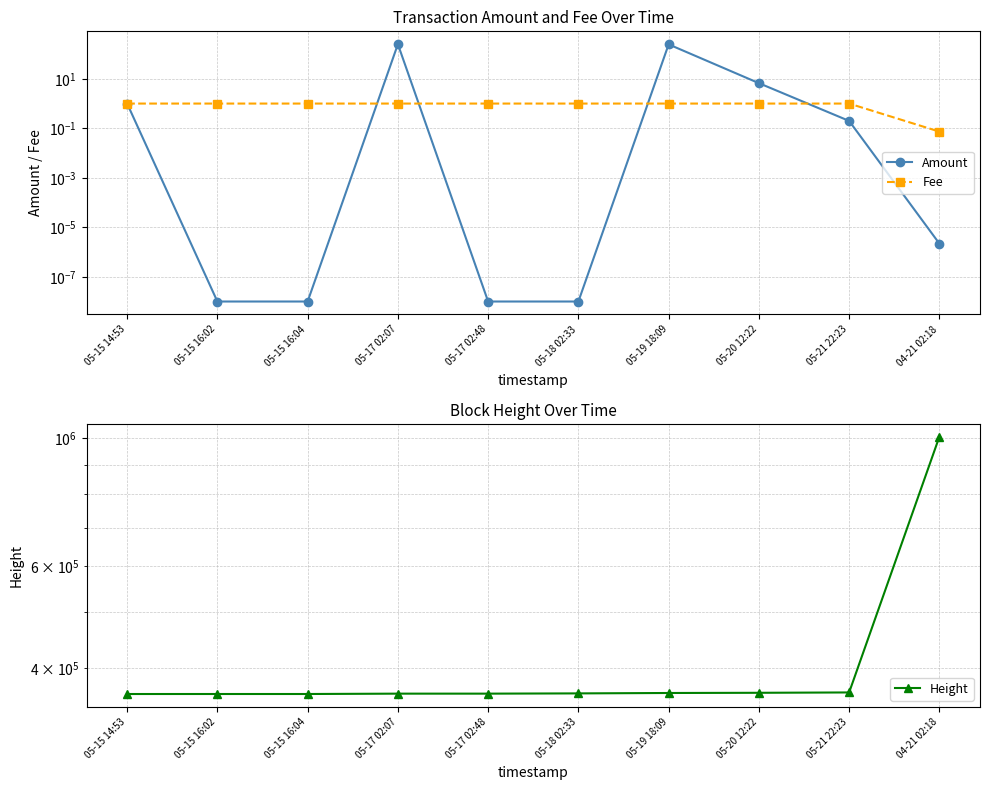

How many series are shown in this chart?

3